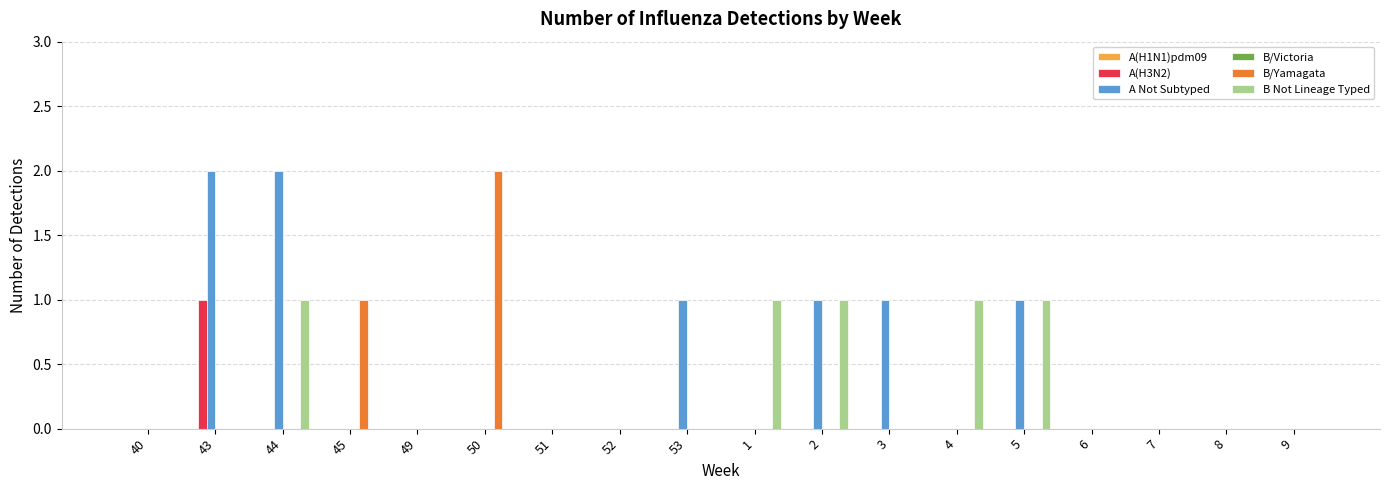

Are the bars horizontal?

No